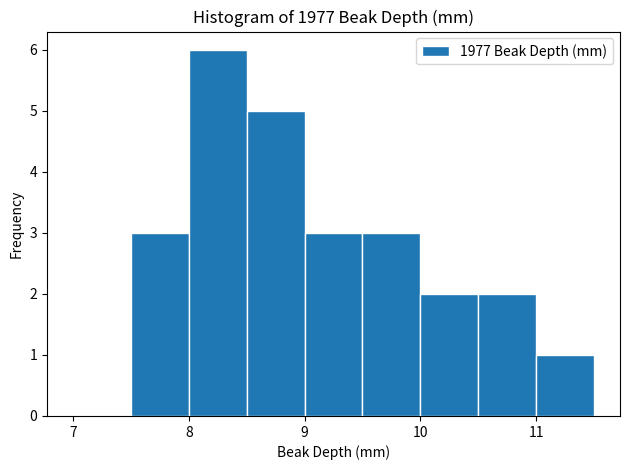

What is the height of the bar covering 8.0 to 8.5 on the x-axis? The values are not printed on the chart, so give them approximately, as read against the axis.

6